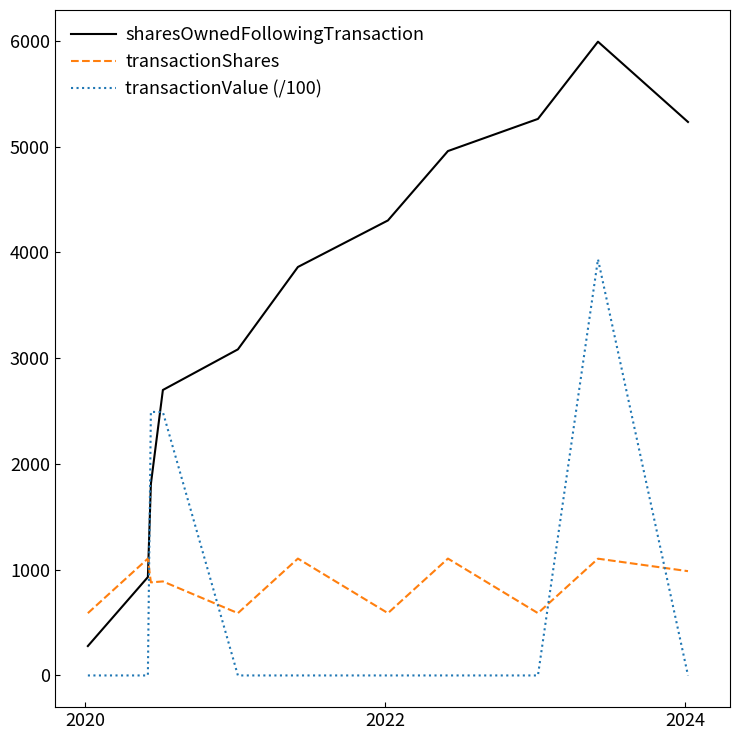

Which series has the largest total across all categories?

sharesOwnedFollowingTransaction